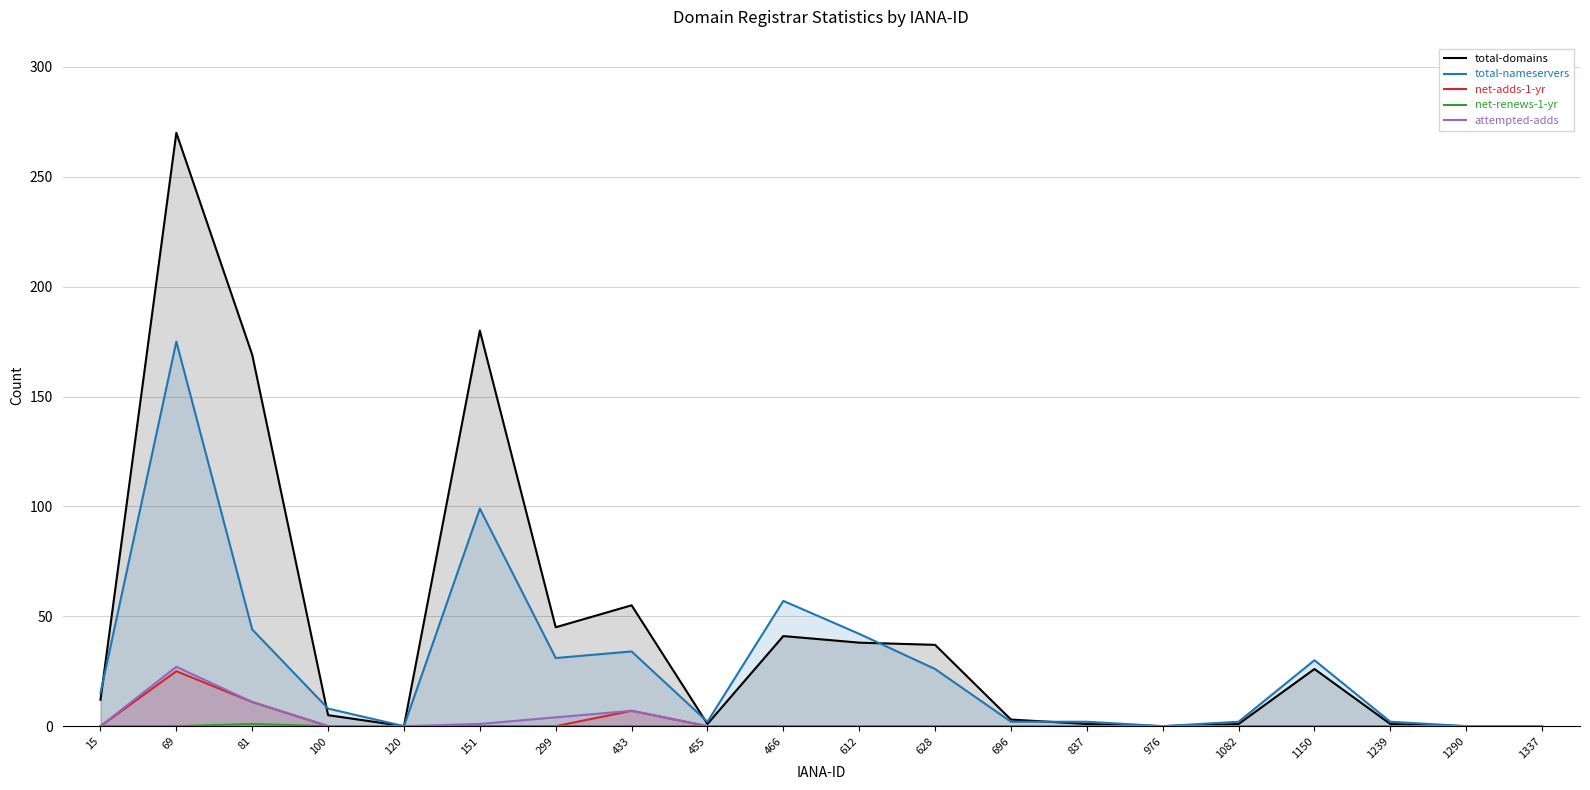

Between 81 and 612, which is larger?

81